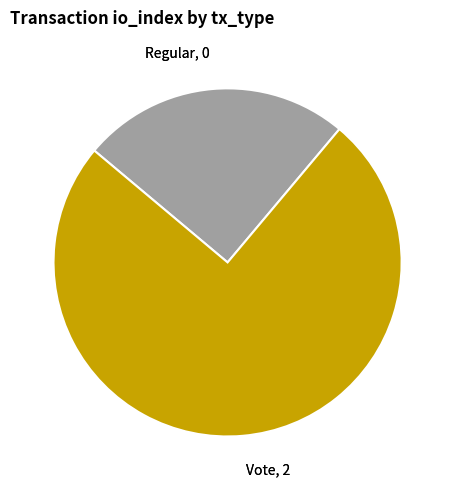

The Vote slice represents 75% of the pie. True or false?

True